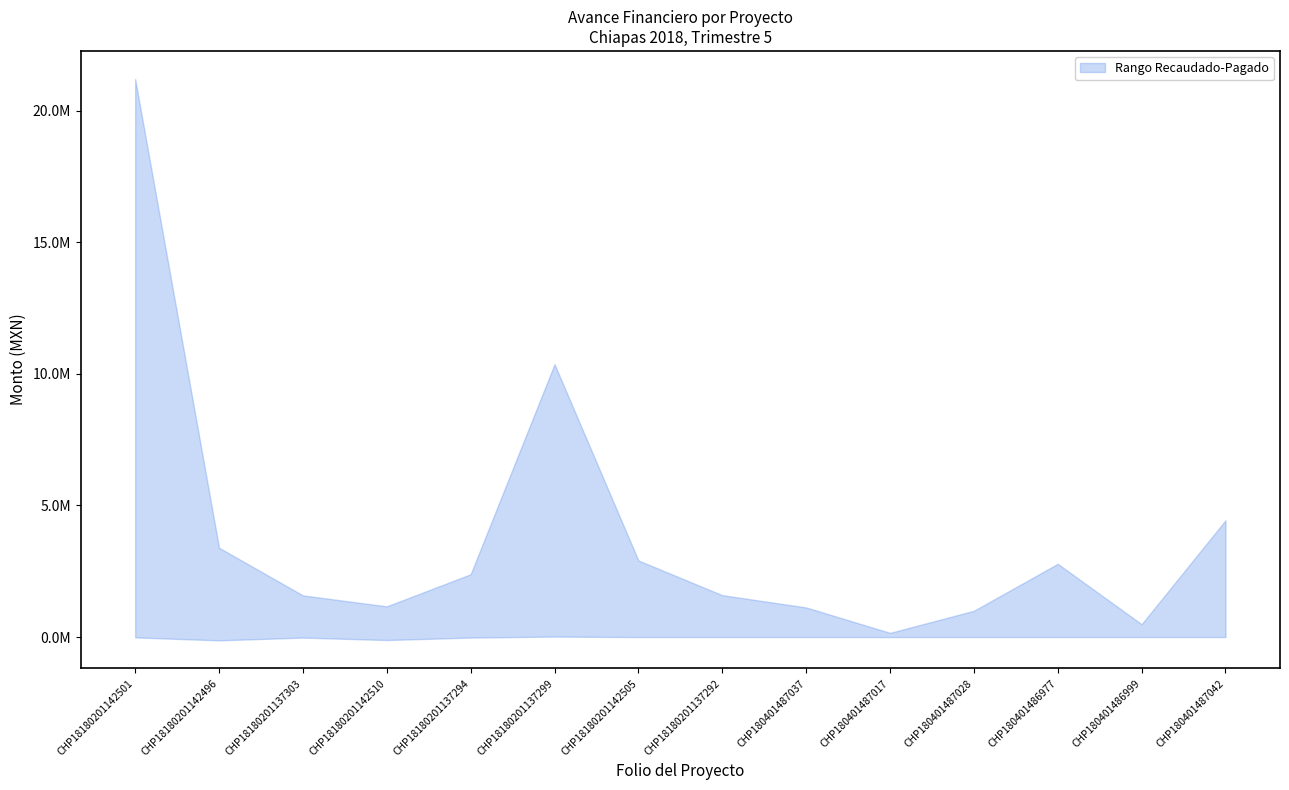

True or false: monto_global and pagado intersect in this chart.

True